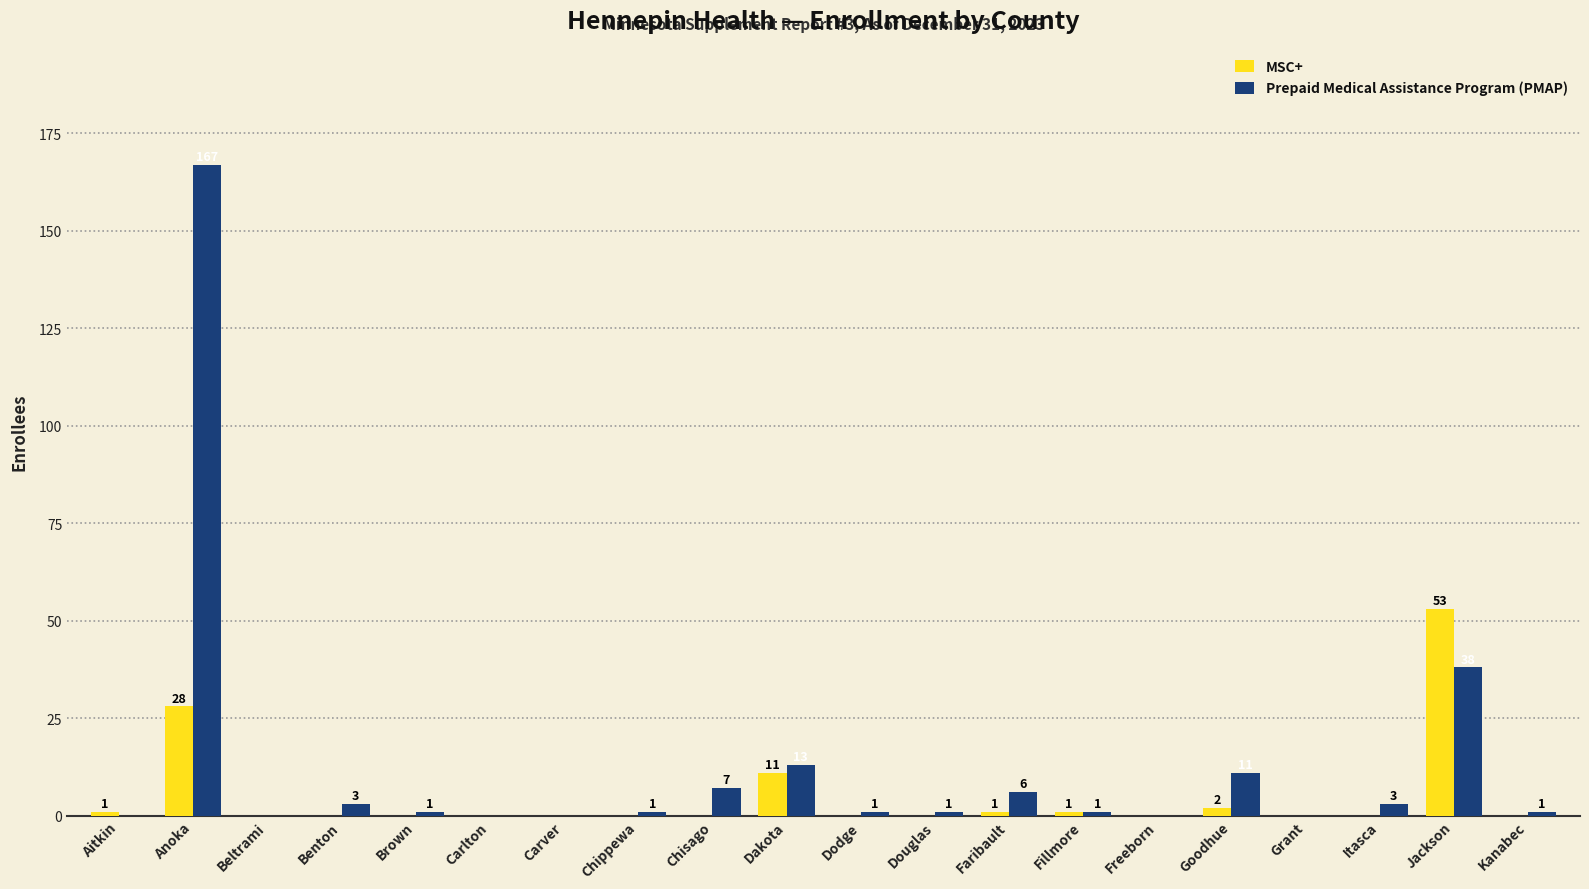

Reading left to right, extract all data points from this chart.

MSC+: 1	28	0	0	0	0	0	0	0	11	0	0	1	1	0	2	0	0	53	0
Prepaid Medical Assistance Program (PMAP): 0	167	0	3	1	0	0	1	7	13	1	1	6	1	0	11	0	3	38	1